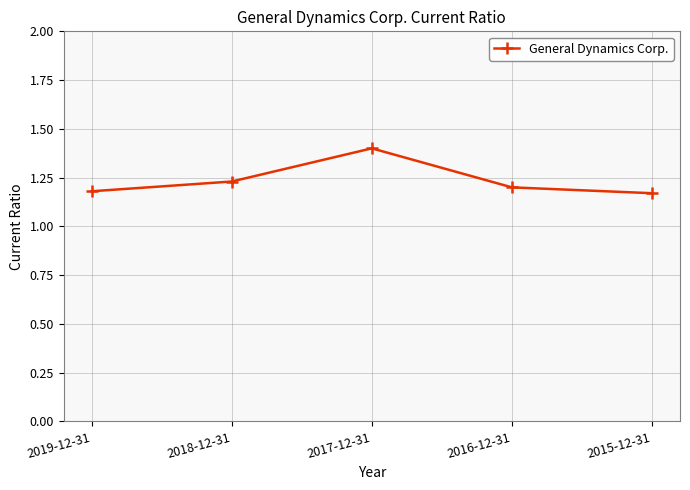

What is the approximate value at 2017-12-31?

1.4